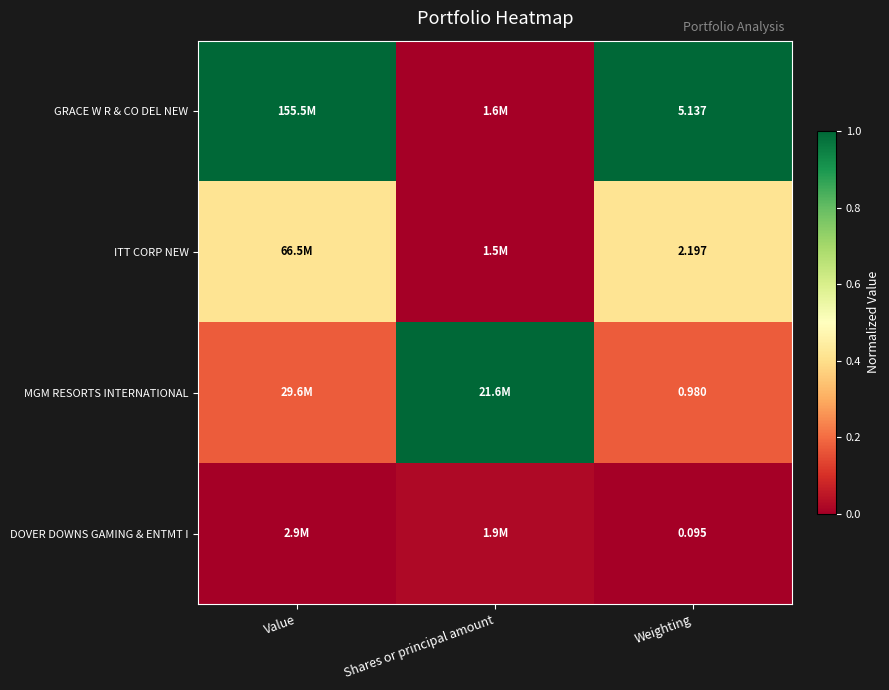

Which series has the largest range (max minus min)?

GRACE W R & CO DEL NEW